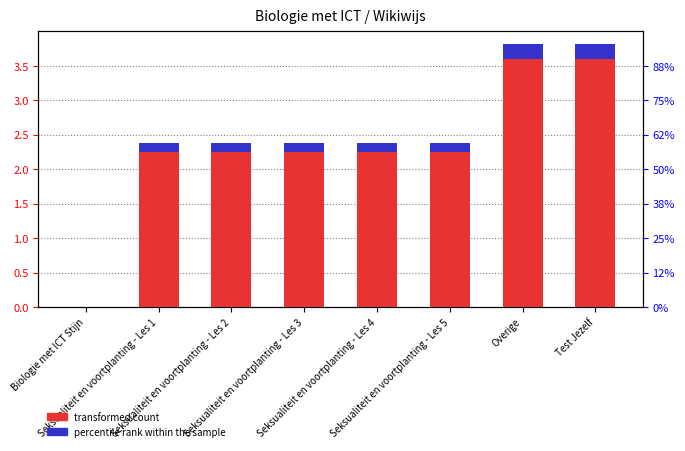

Reading right to left, transcribe all the data shown in this chart.

transformed count: 3.6	3.6	2.2	2.2	2.2	2.2	2.2	0.0
percentile rank within the sample: 0.2	0.2	0.1	0.1	0.1	0.1	0.1	0.0